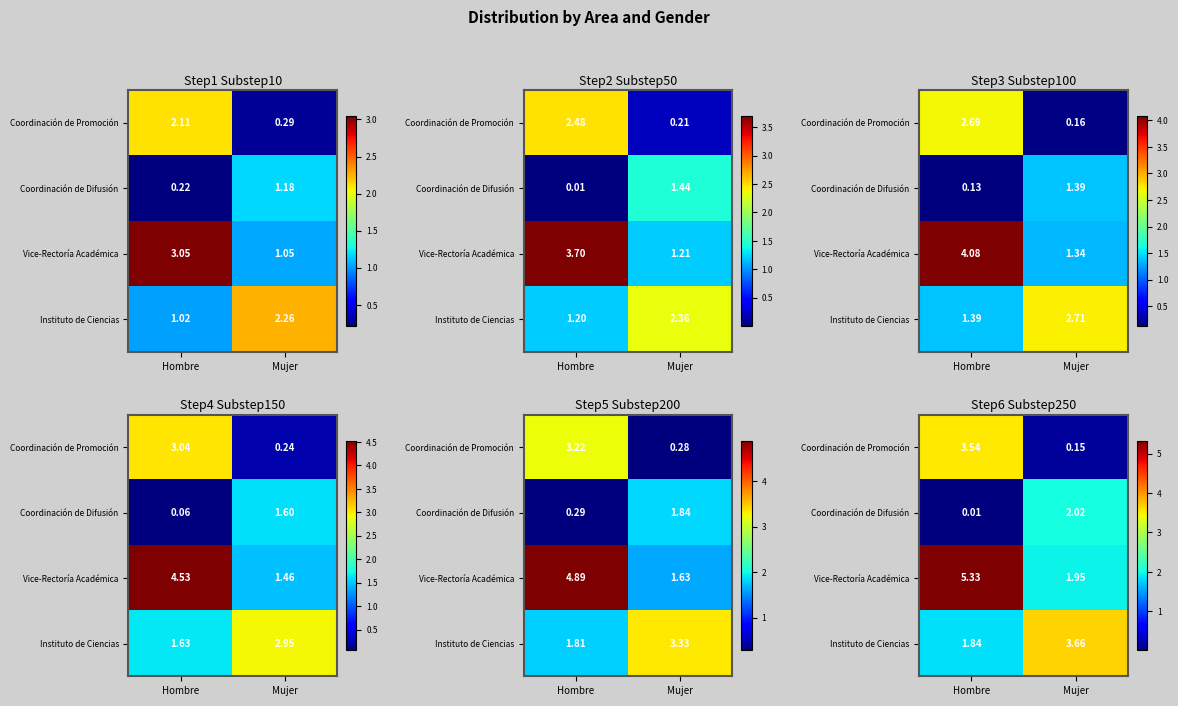

Which category has the lowest value across all series?

Hombre